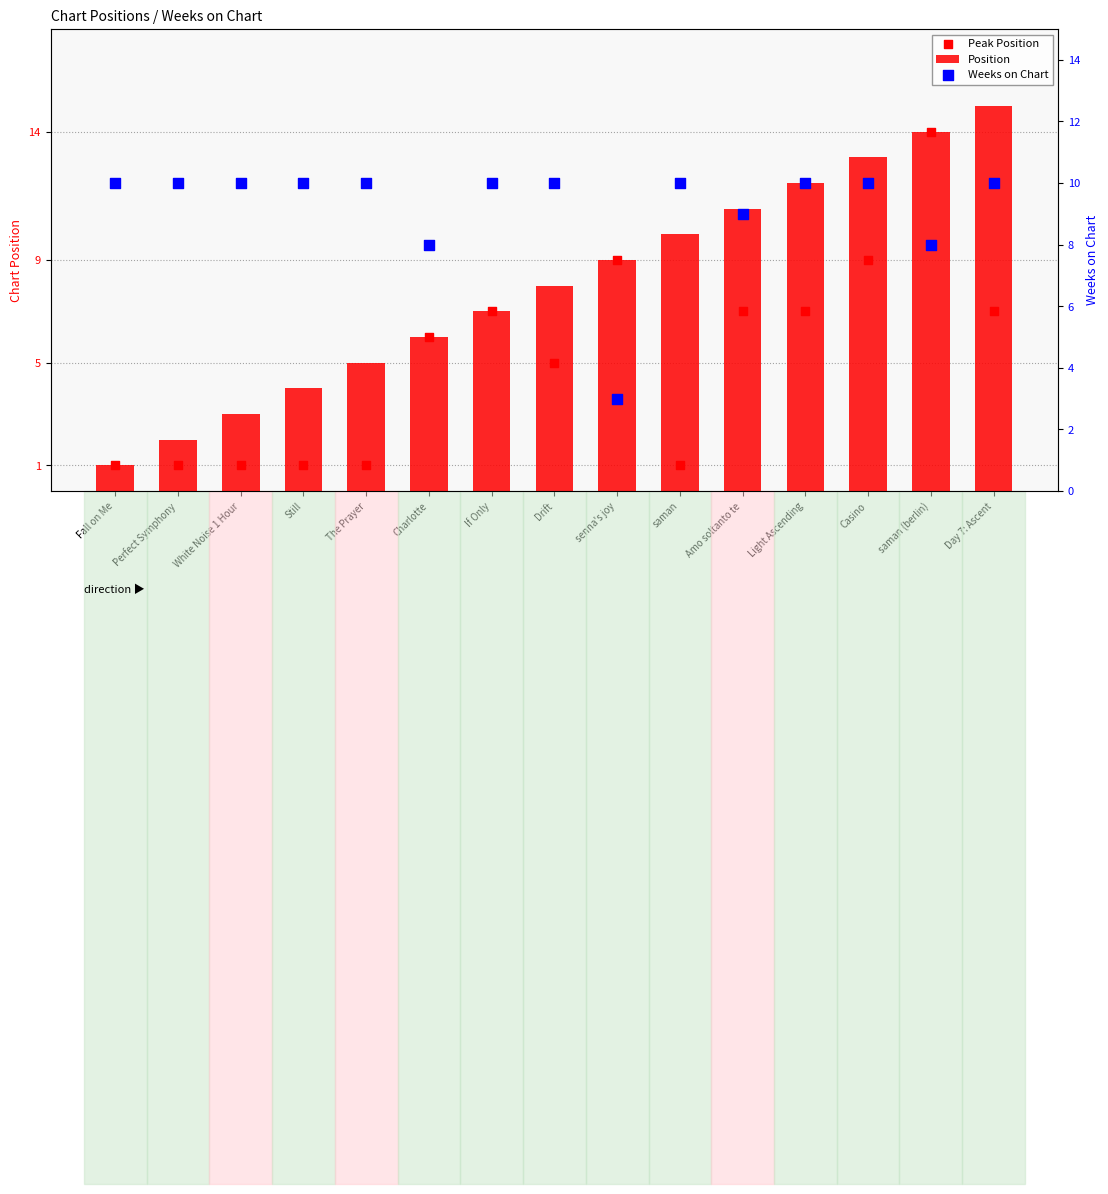

At how many categories does at least one series exceed 8?

14